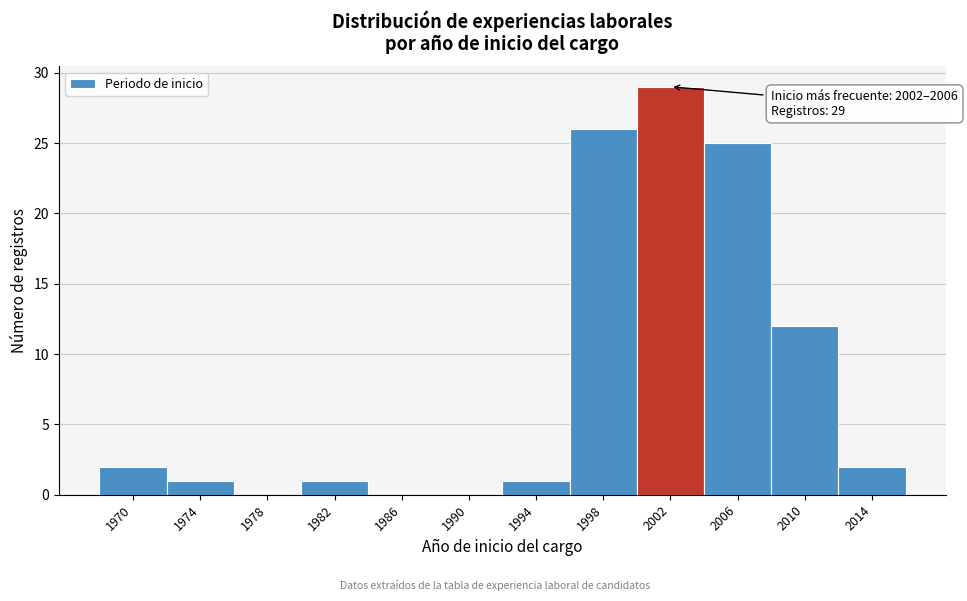

Reading left to right, list all the values displayed in this chart.

1970=2	1974=1	1978=0	1982=1	1986=0	1990=0	1994=1	1998=26	2002=29	2006=25	2010=12	2014=2